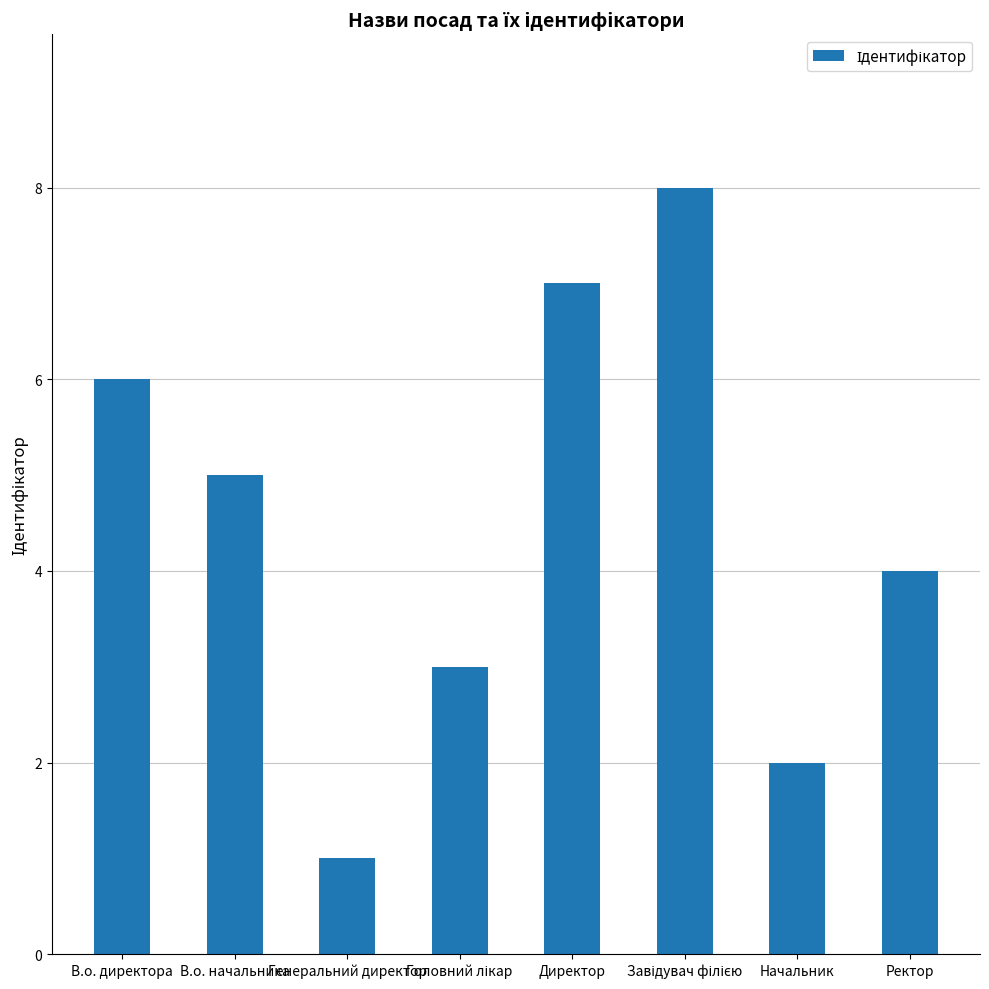

Count the number of categories in the chart.

8